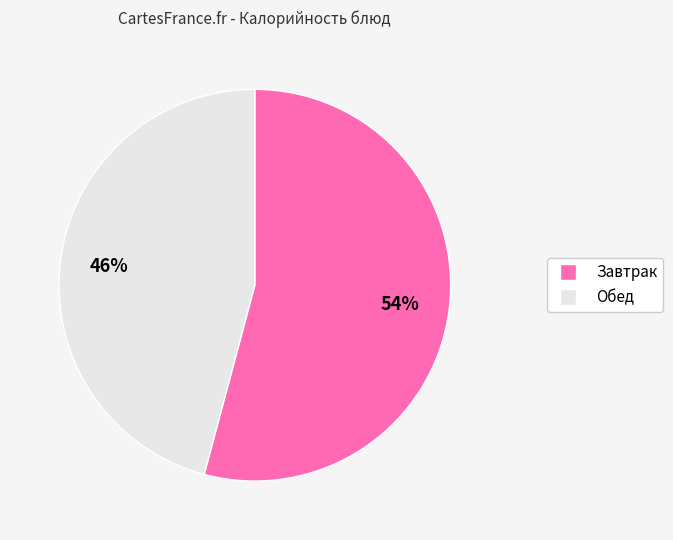

Count the number of slices in the pie.

2